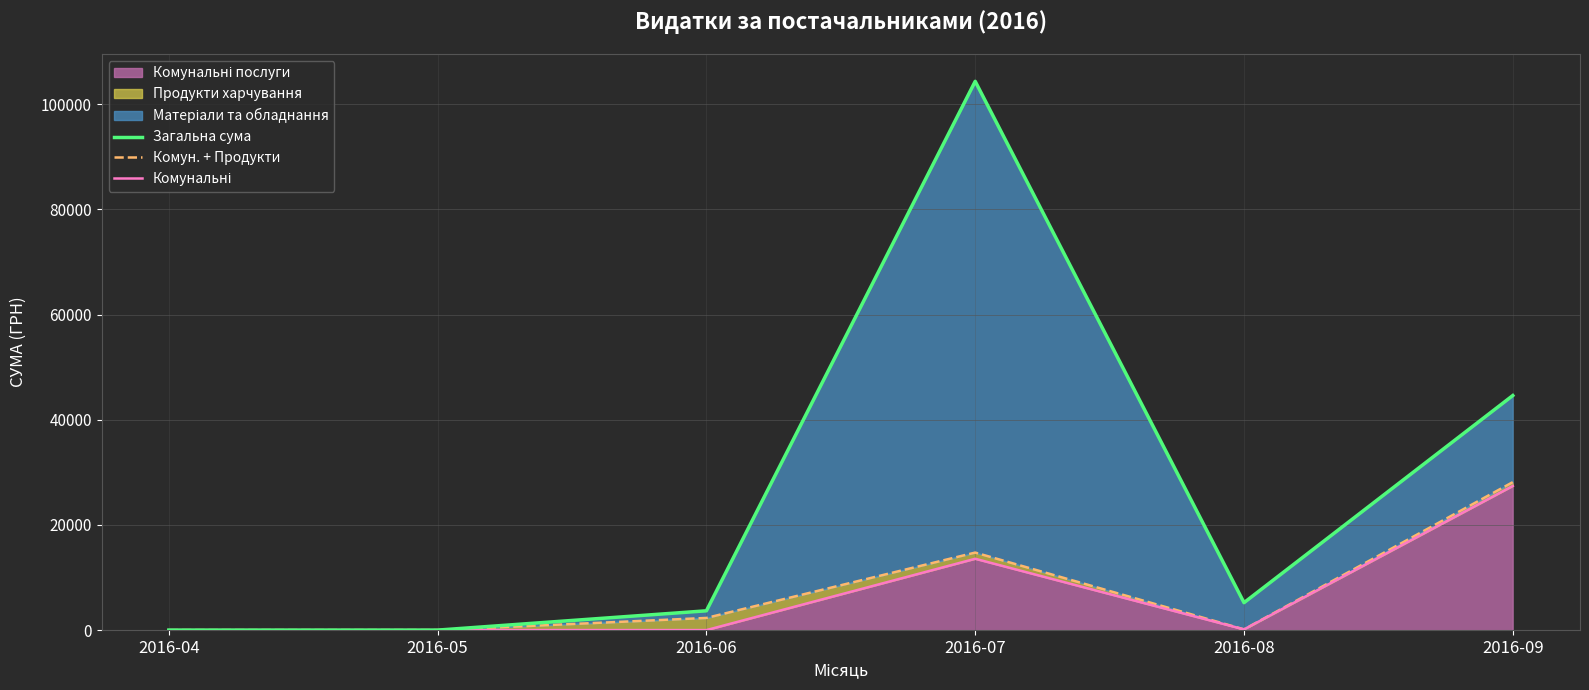

What is the value of the Комун. + Продукти point at the 6th from the left?

28132.4